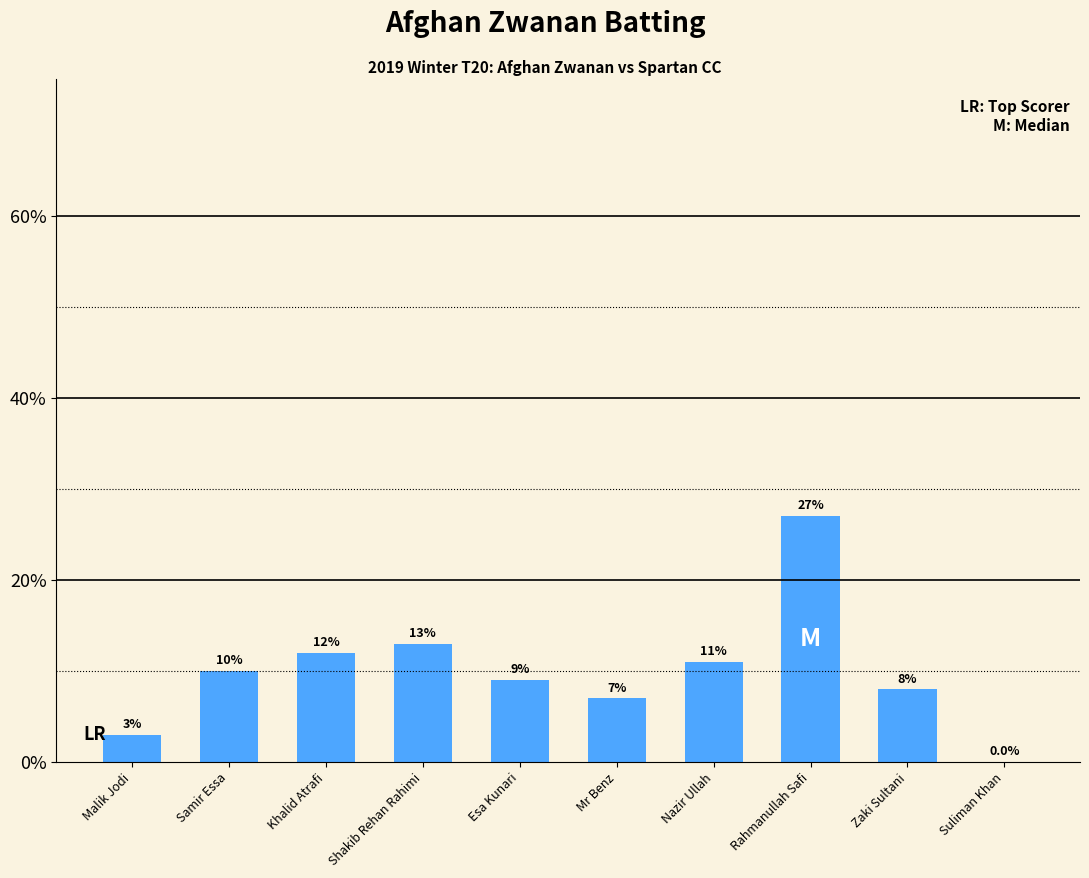

What is the maximum value shown in the chart?

27.0